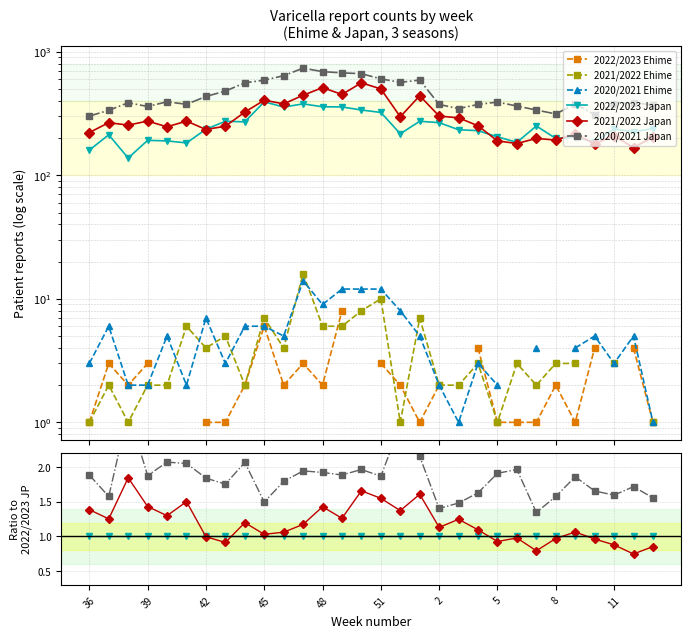

The value of 2020/2021 Japan at 39 is 3.2. True or false?

False